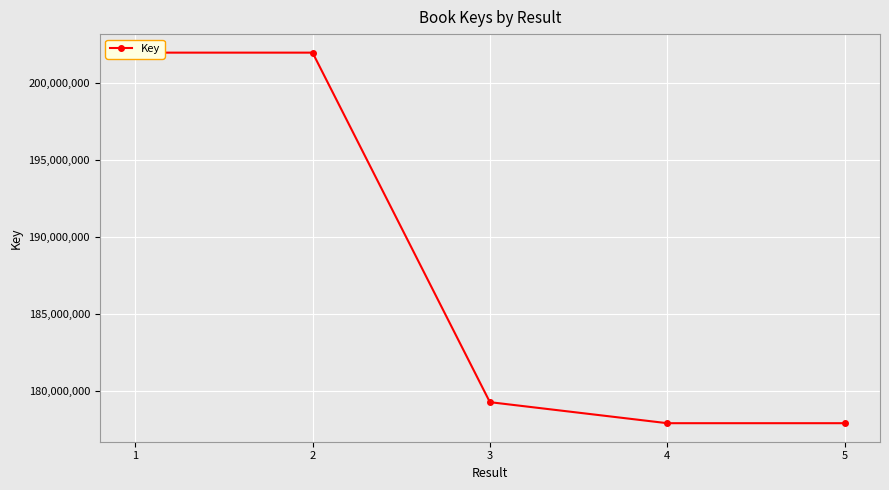

What is the ratio of the value at 1 to the value at 5?

1.1